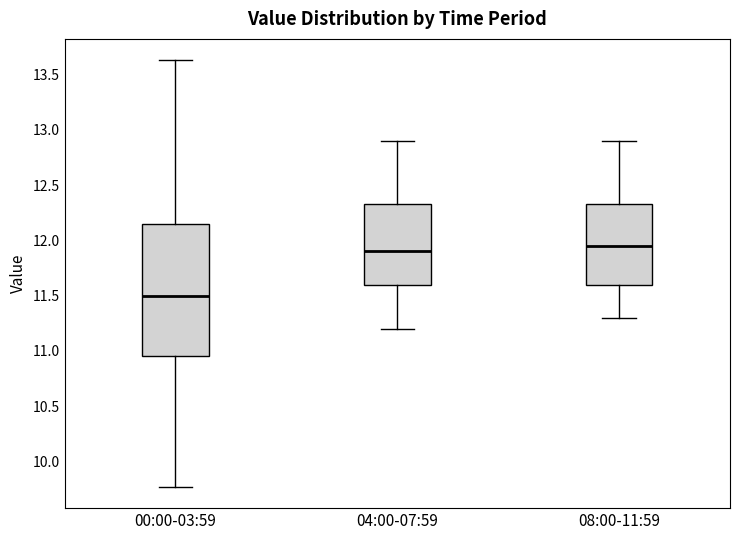

Reading left to right, transcribe this box plot: for each box, give where its median line is, the range the box spans, and where its two whiskers end, as read against the y-axis. The values are not printed on the chart, so give them approximately, as read against the axis.

00:00-03:59: median 11.50, box 10.95 to 12.15, whiskers 9.75 to 13.65
04:00-07:59: median 11.90, box 11.60 to 12.35, whiskers 11.20 to 12.90
08:00-11:59: median 11.95, box 11.60 to 12.35, whiskers 11.30 to 12.90